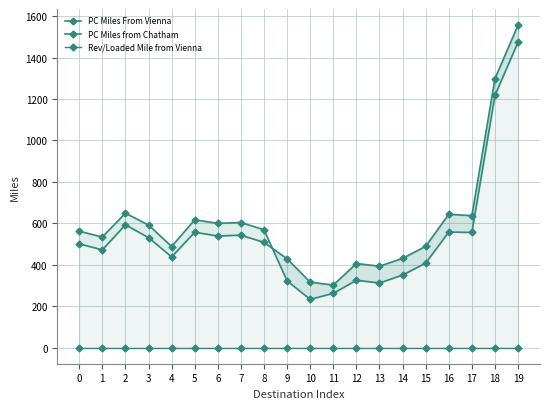

How many distinct data groups are displayed?

3